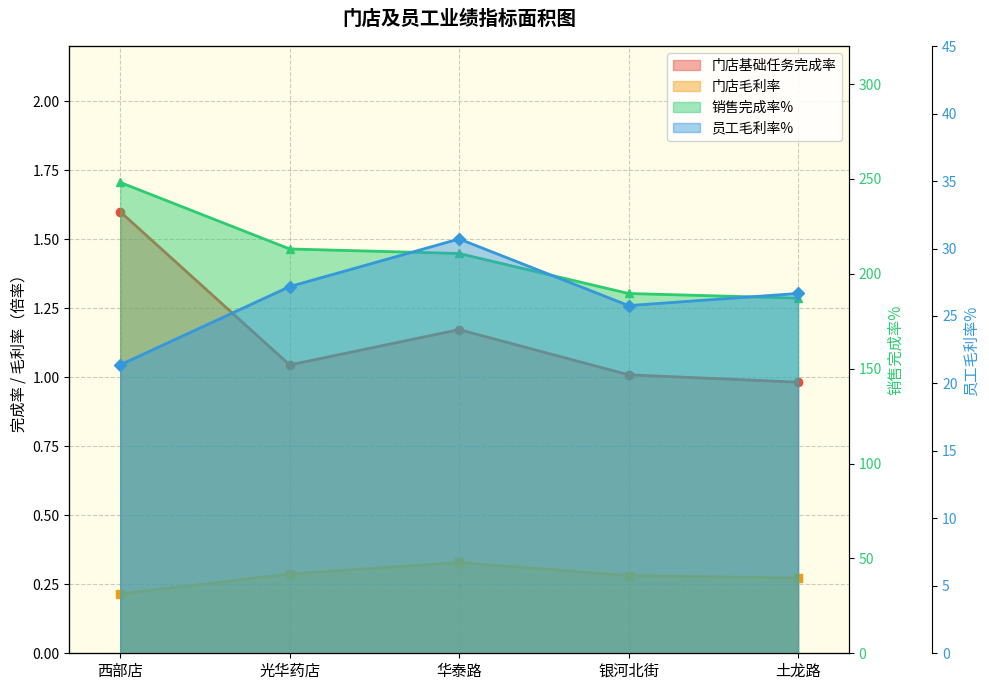

At which category does 员工毛利率% reach its first local peak?

华泰路